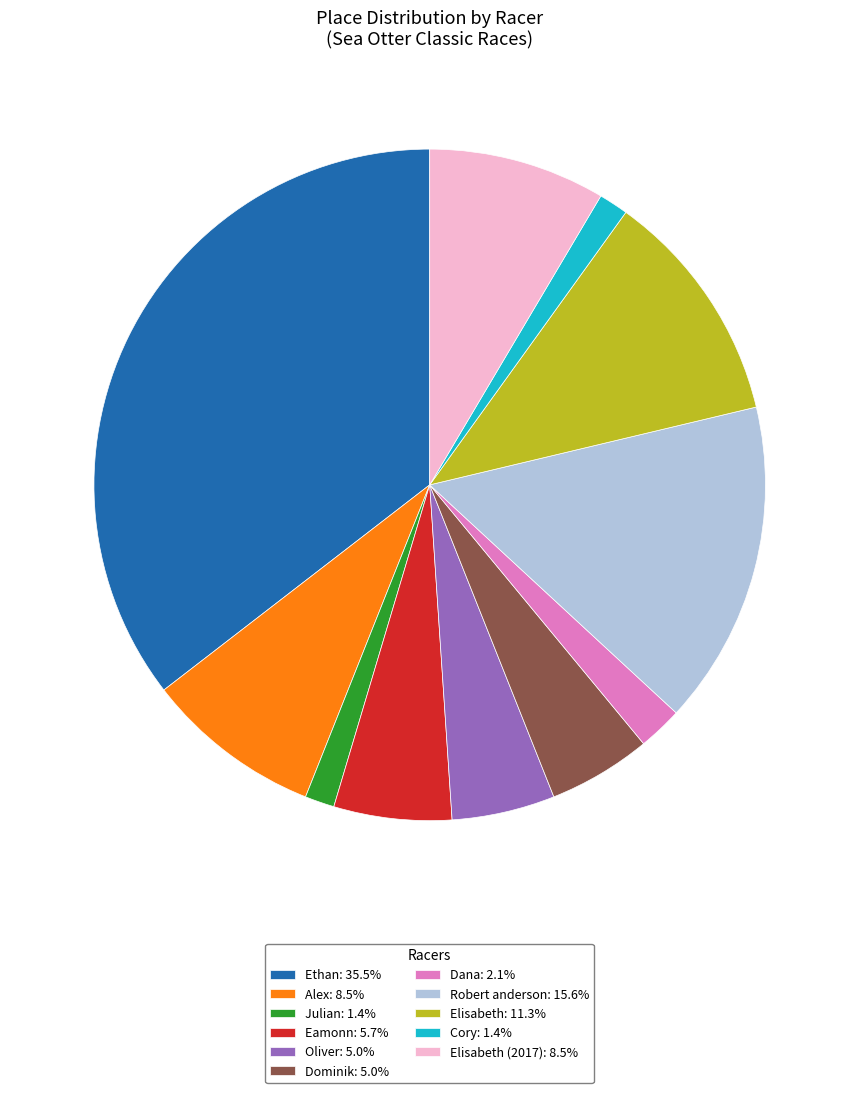

What is the ratio of the value at Oliver: 5.0% to the value at Cory: 1.4%?

3.5